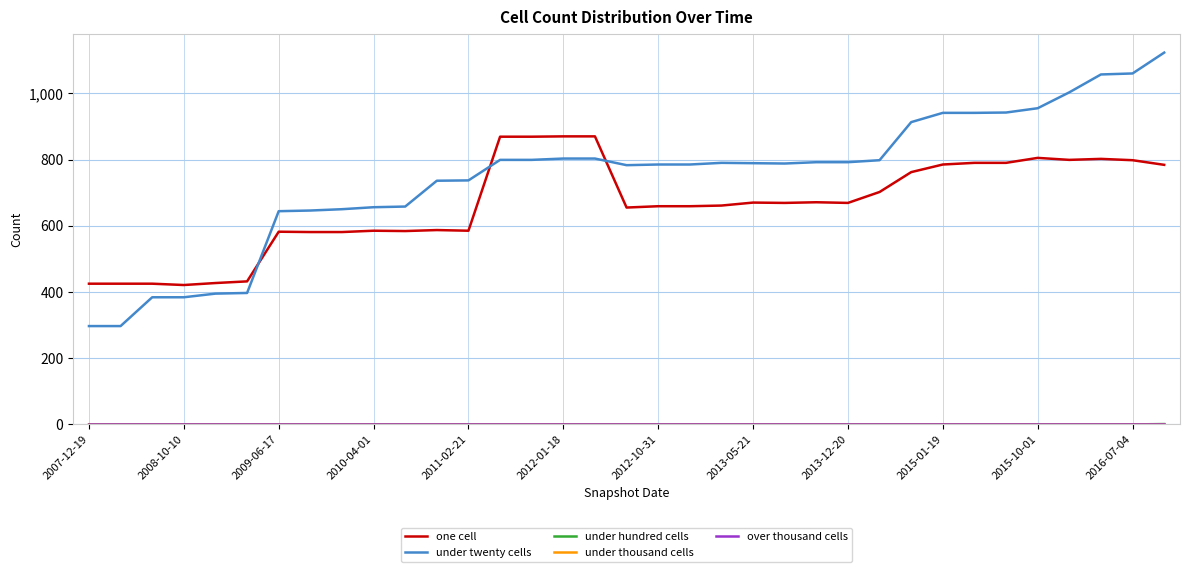

Does the chart display data point markers on the line(s)?

No